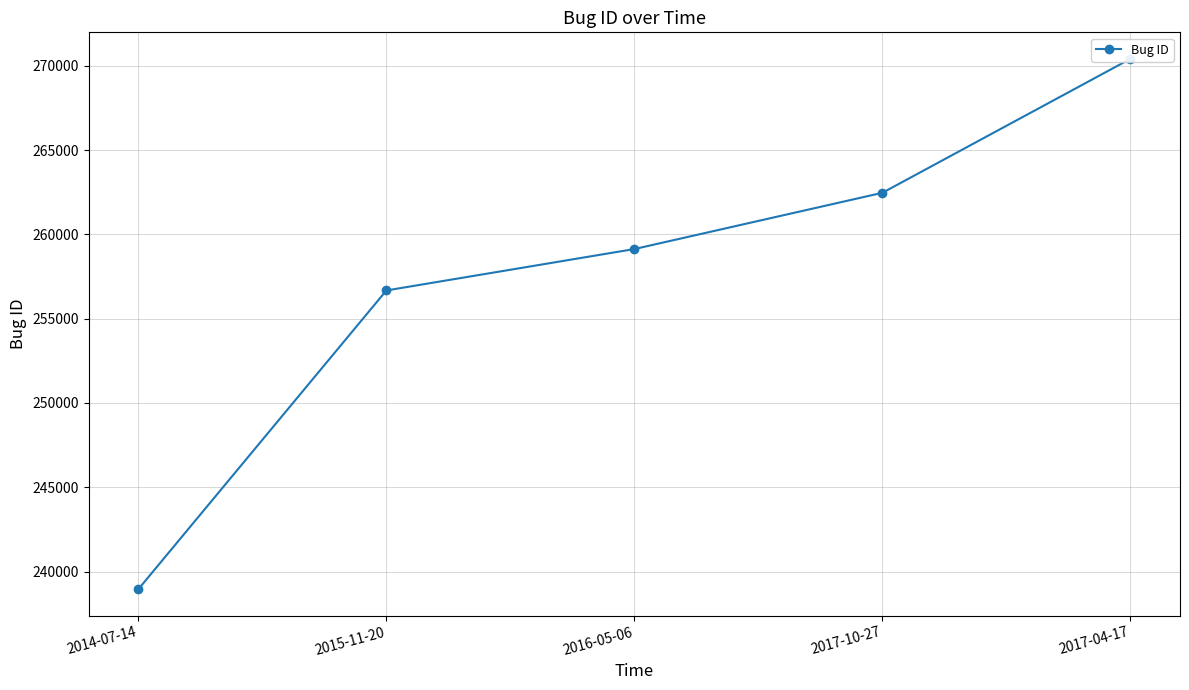

What is the difference between the second highest and minimum values?

23517